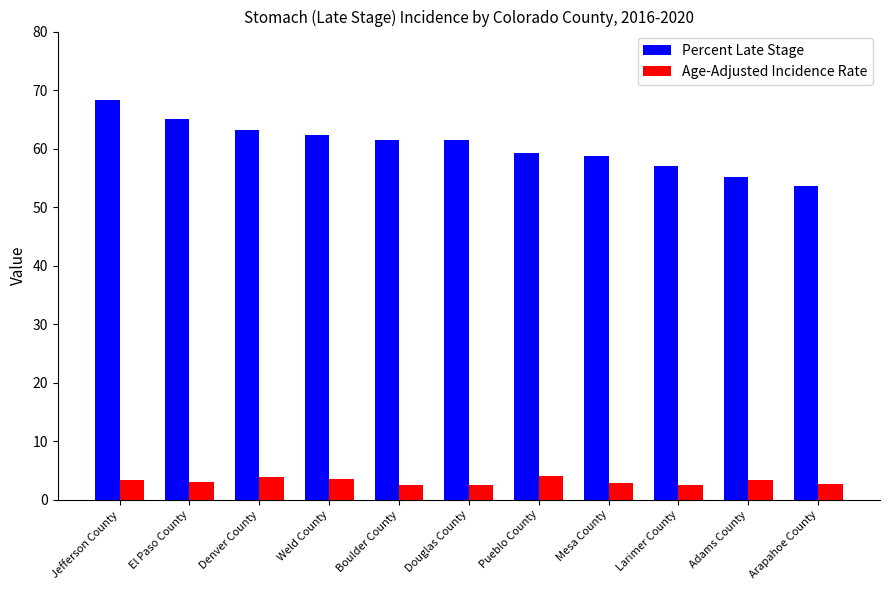

The value of Age-Adjusted Incidence Rate at Denver County is 3.9. True or false?

True